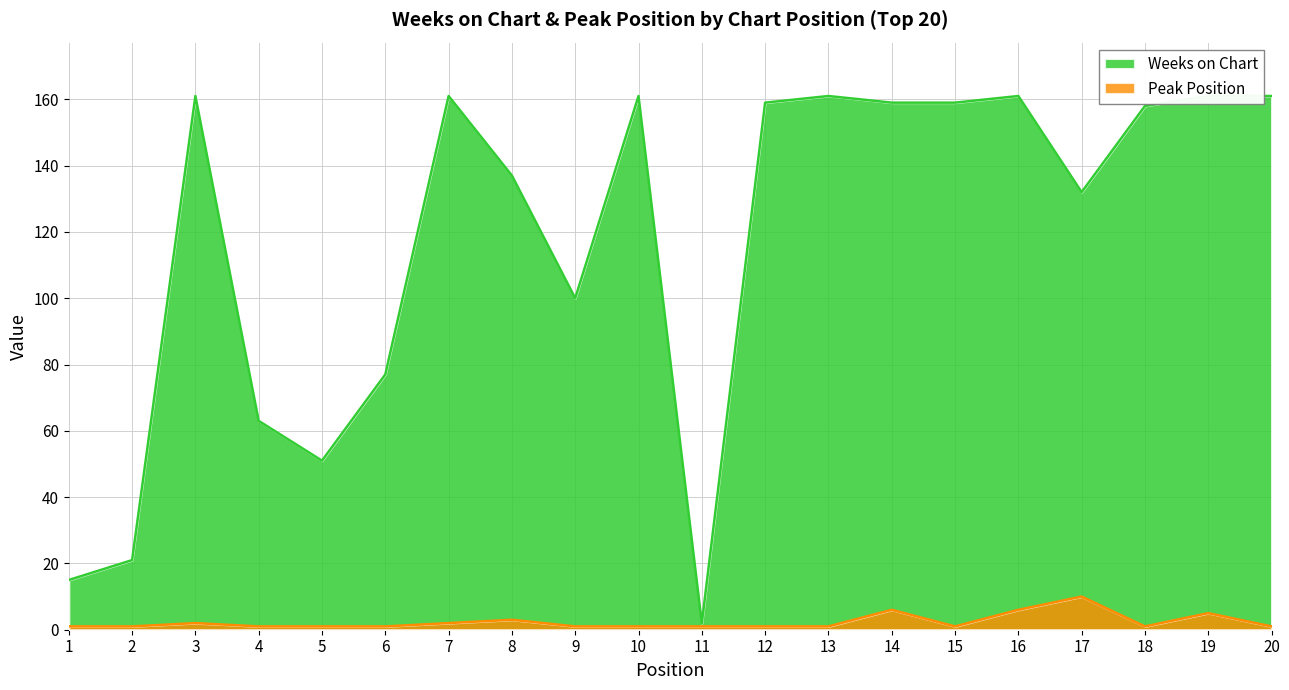

The value of Peak Position at 20 is 1. True or false?

True